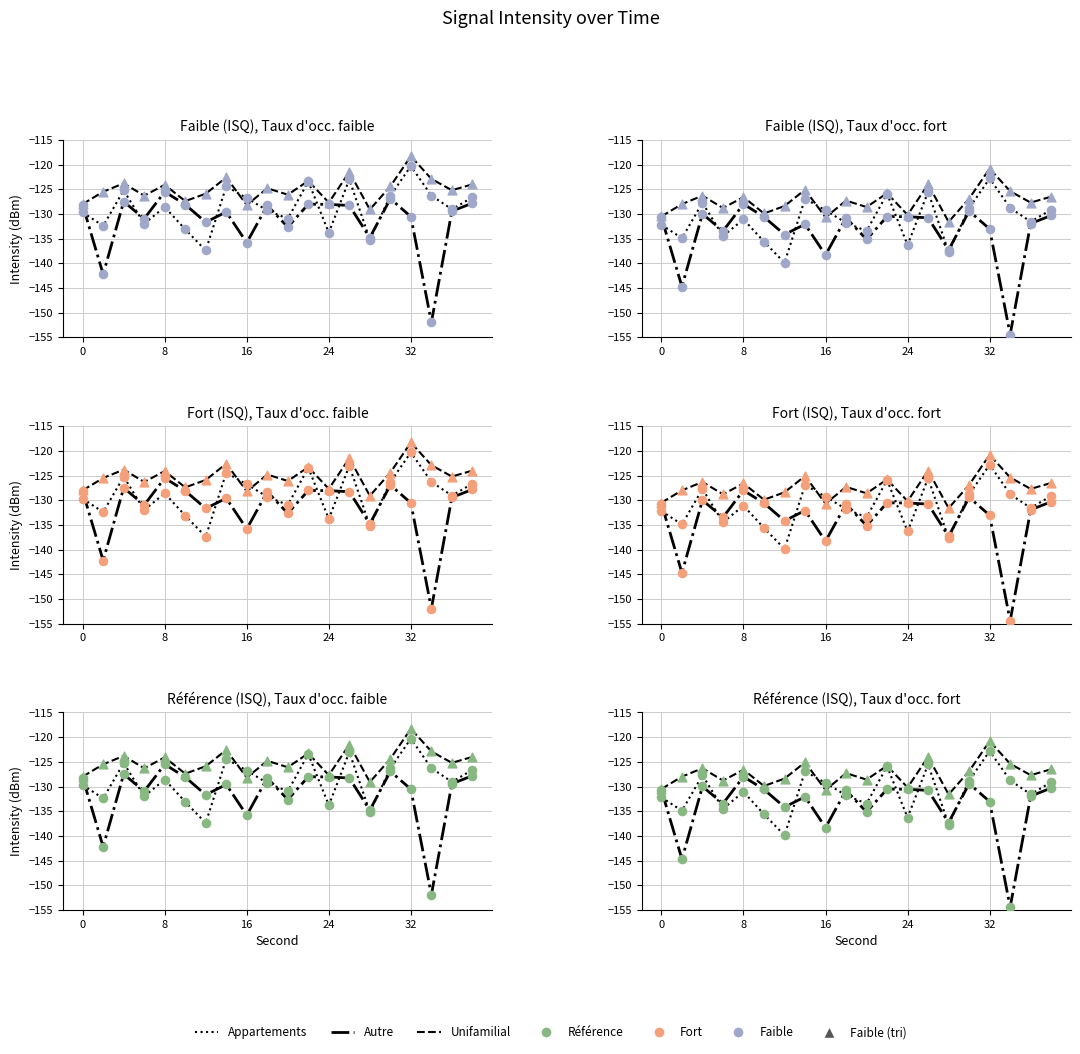

What is the total value across all series at 16?

-384.0